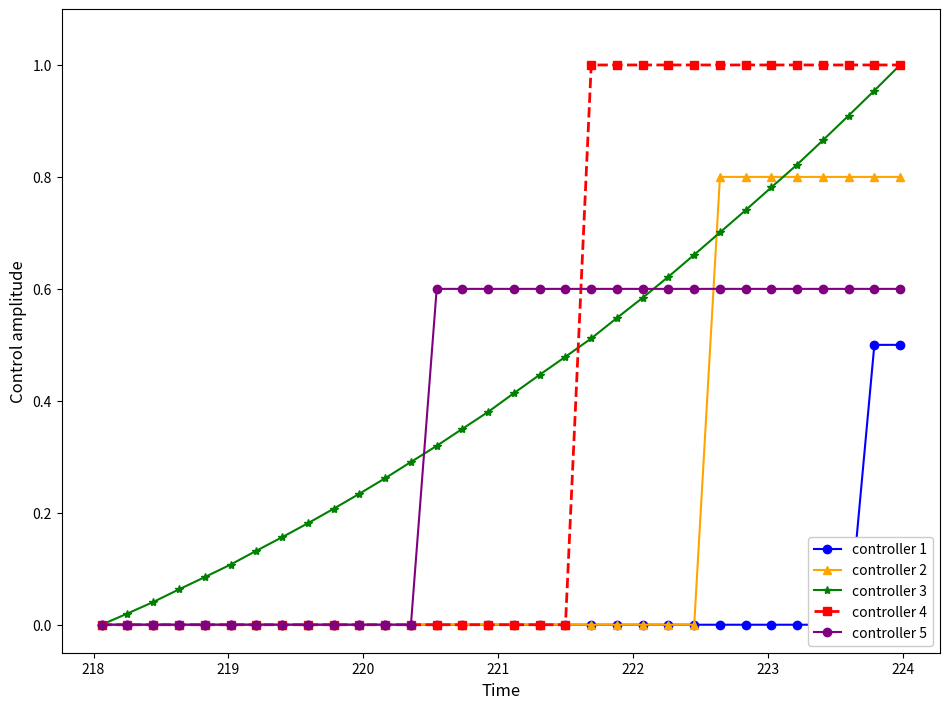

Which series has the largest total across all categories?

controller 3